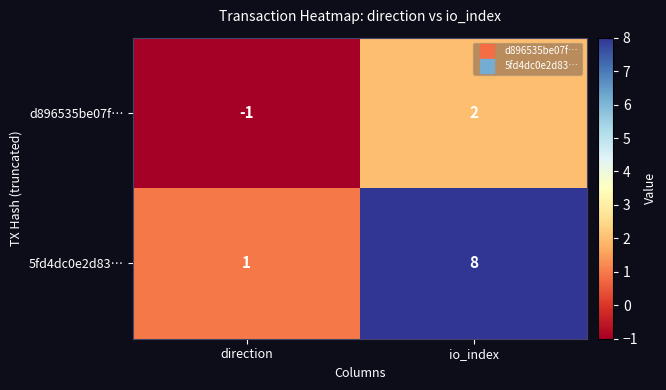

Which series has the largest total across all categories?

5fd4dc0e2d83…